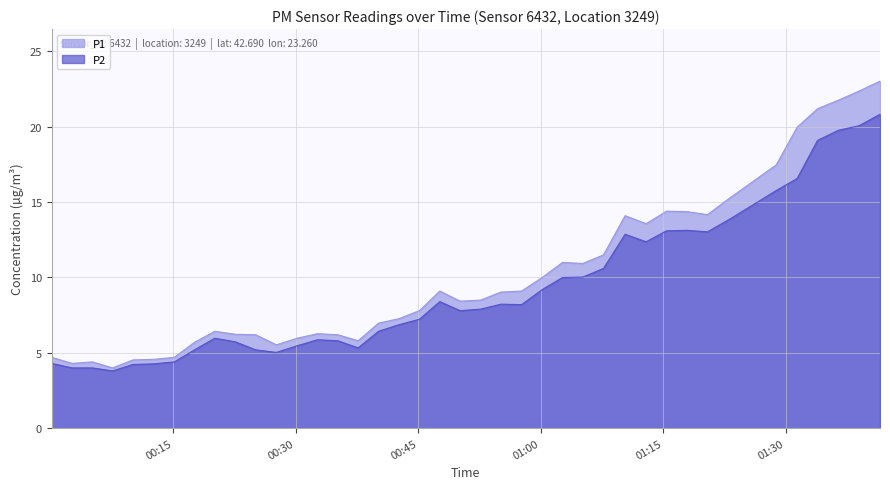

Reading right to left, transcribe all the data shown in this chart.

P1: 23.0	22.4	21.8	21.2	20.0	17.5	15.3	14.2	14.4	14.4	13.6	14.1	11.5	10.9	11.0	10.0	9.1	9.0	8.5	8.4	9.1	7.8	7.3	7.0	5.8	6.2	6.3	6.0	5.5	6.2	6.2	6.4	5.7	4.7	4.6	4.5	4.0	4.4	4.3	4.7
P2: 20.8	20.1	19.8	19.1	16.6	15.8	13.9	13.0	13.1	13.1	12.4	12.9	10.6	10.0	10.0	9.2	8.2	8.2	7.9	7.8	8.4	7.2	6.9	6.4	5.3	5.8	5.9	5.5	5.0	5.2	5.7	6.0	5.2	4.4	4.3	4.2	3.8	4.0	4.0	4.3